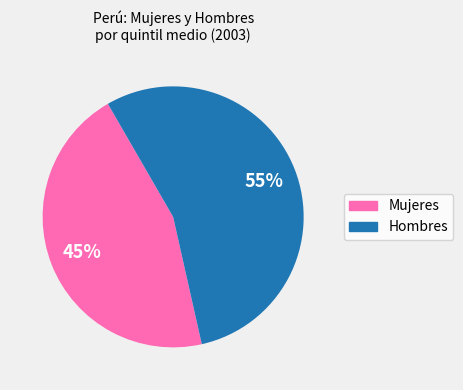

How many slices are in this pie chart?

2